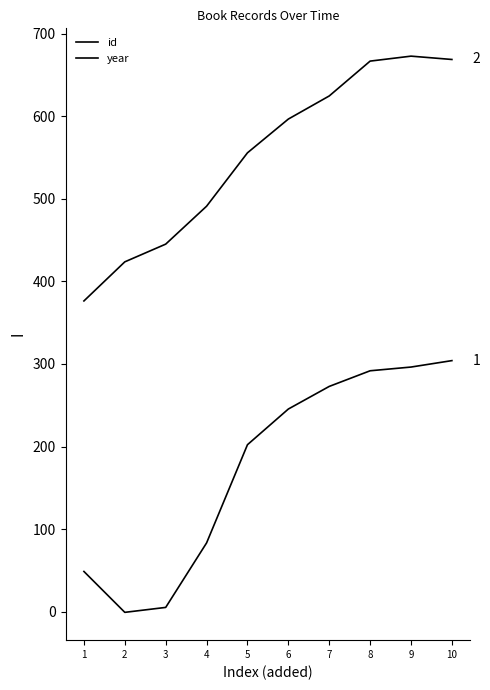

How many lines are shown in the chart?

2